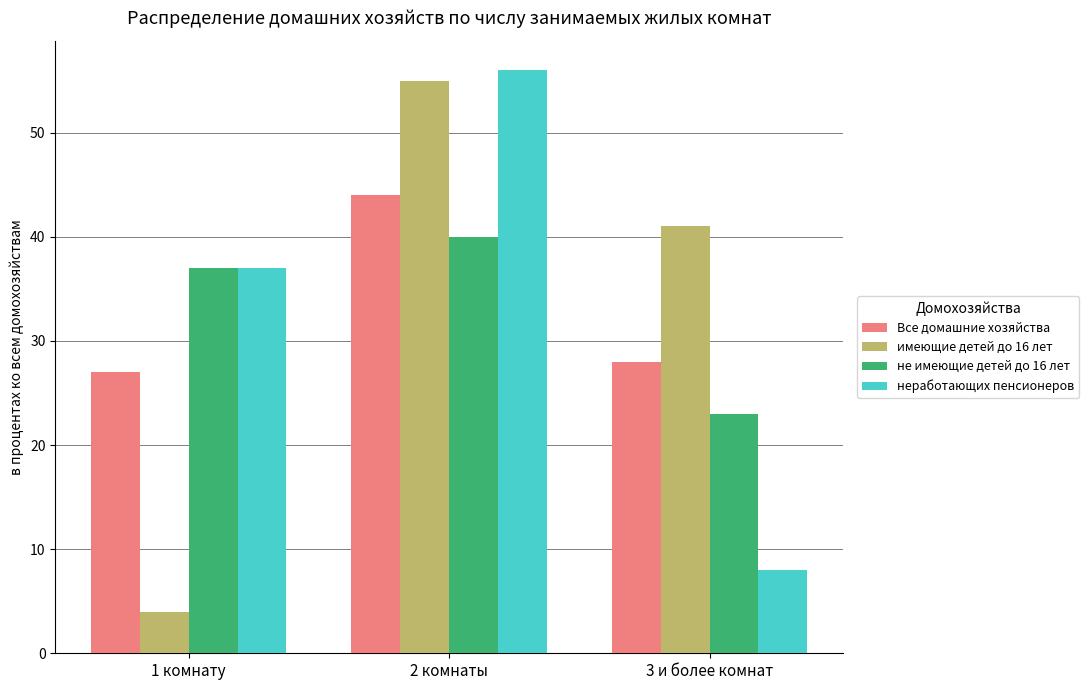

The value of не имеющие детей до 16 лет at 3 и более комнат is 23. True or false?

True